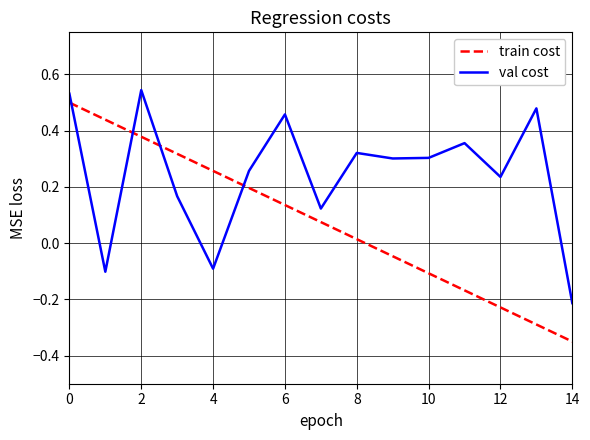

Which series ends up on top after the final intersection of val cost and train cost?

val cost